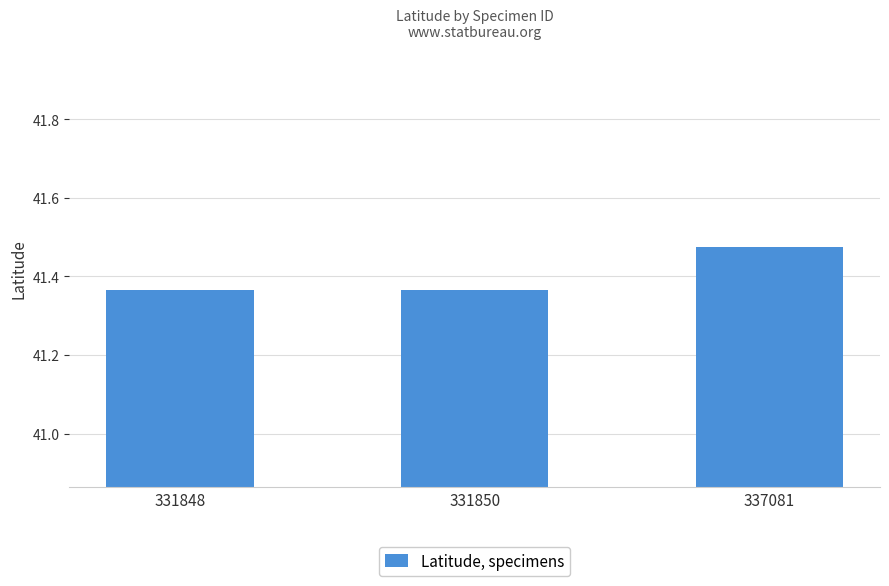

Approximately how many times larger is the value at 337081 compared to 331850?

1.0